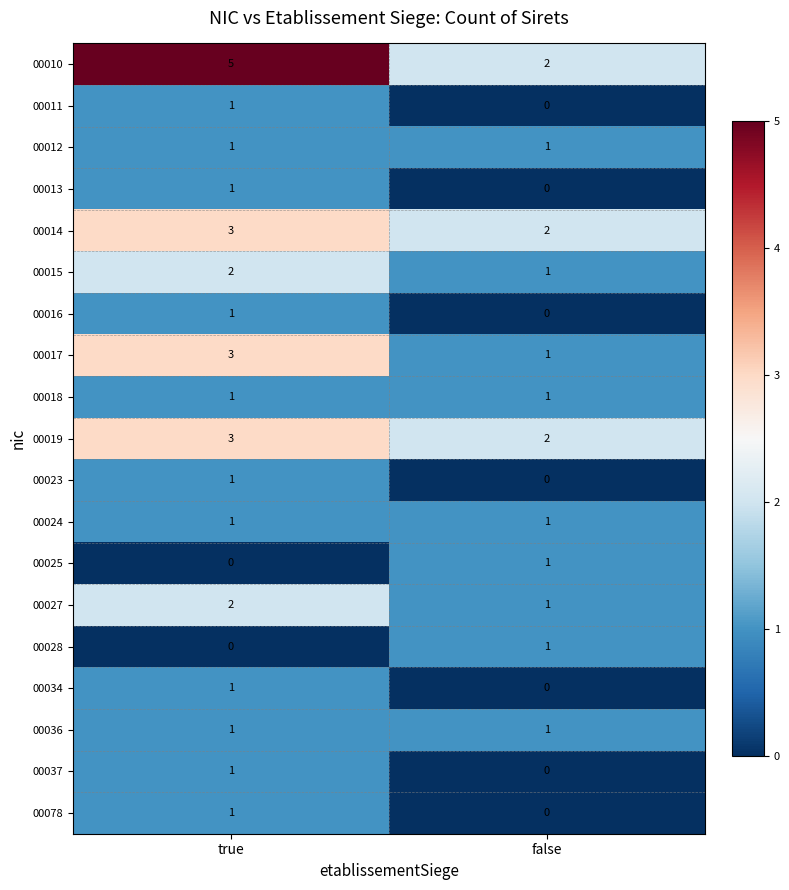

Which category has the highest value in the 00037 series?

true